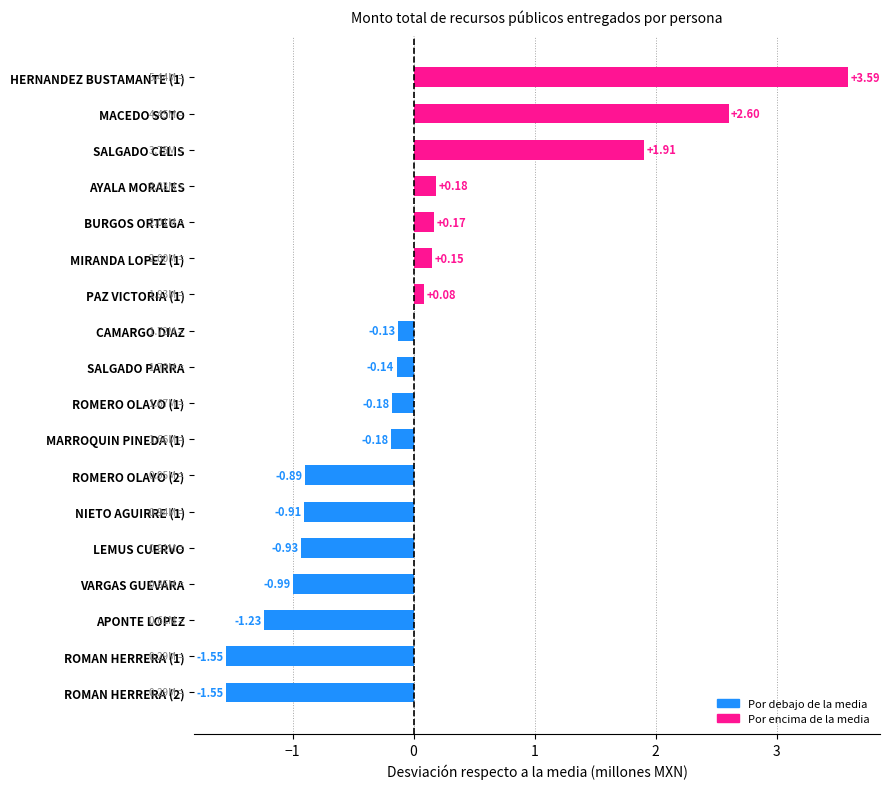

What is the difference between the maximum and second lowest values?

5.1